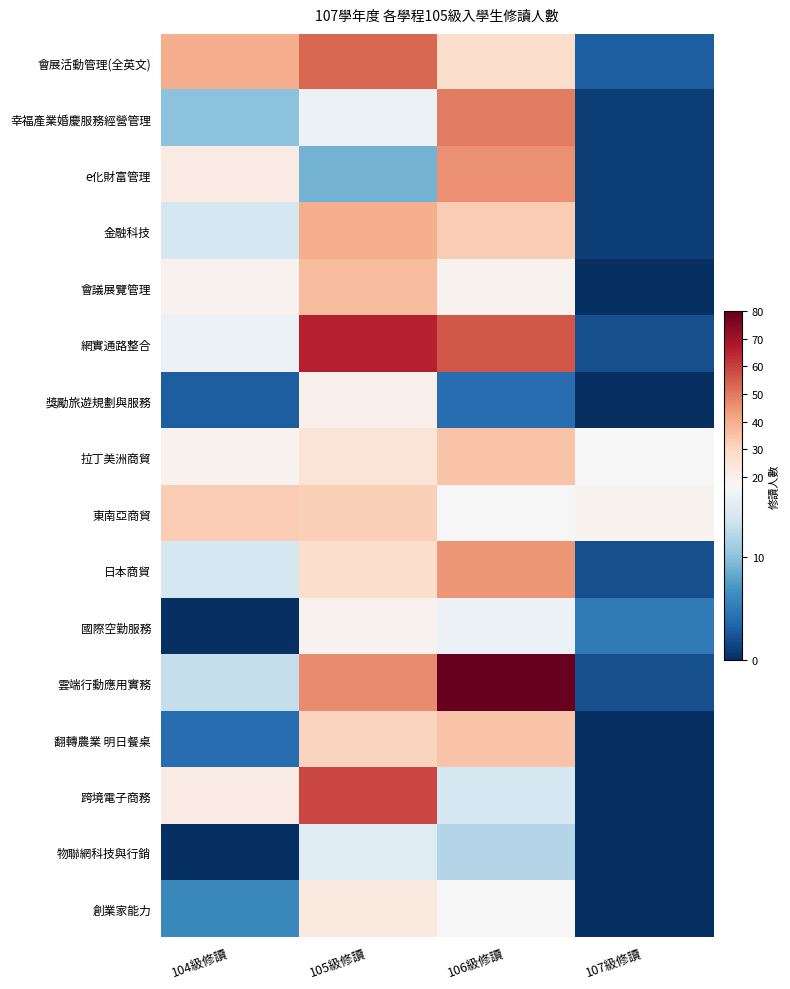

At how many categories does at least one series exceed 0?

4